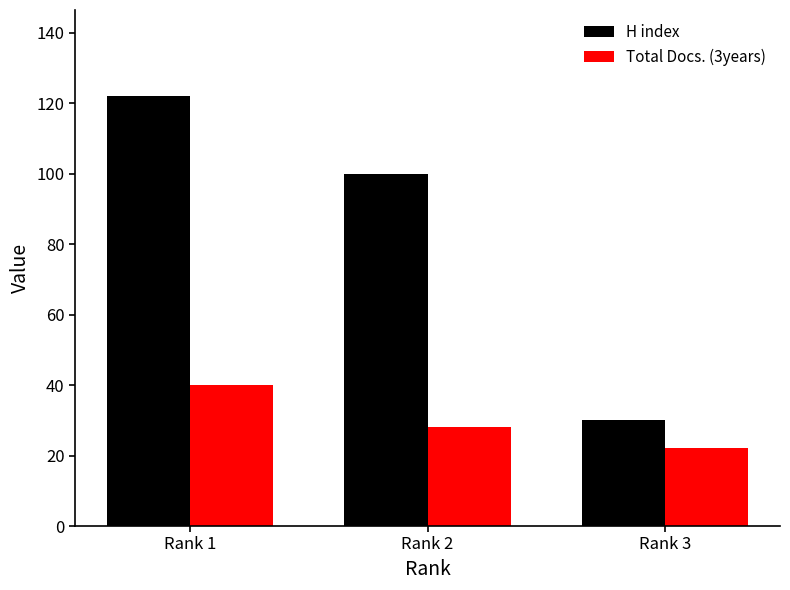

Count the H index values in the range 30 to 122.

3